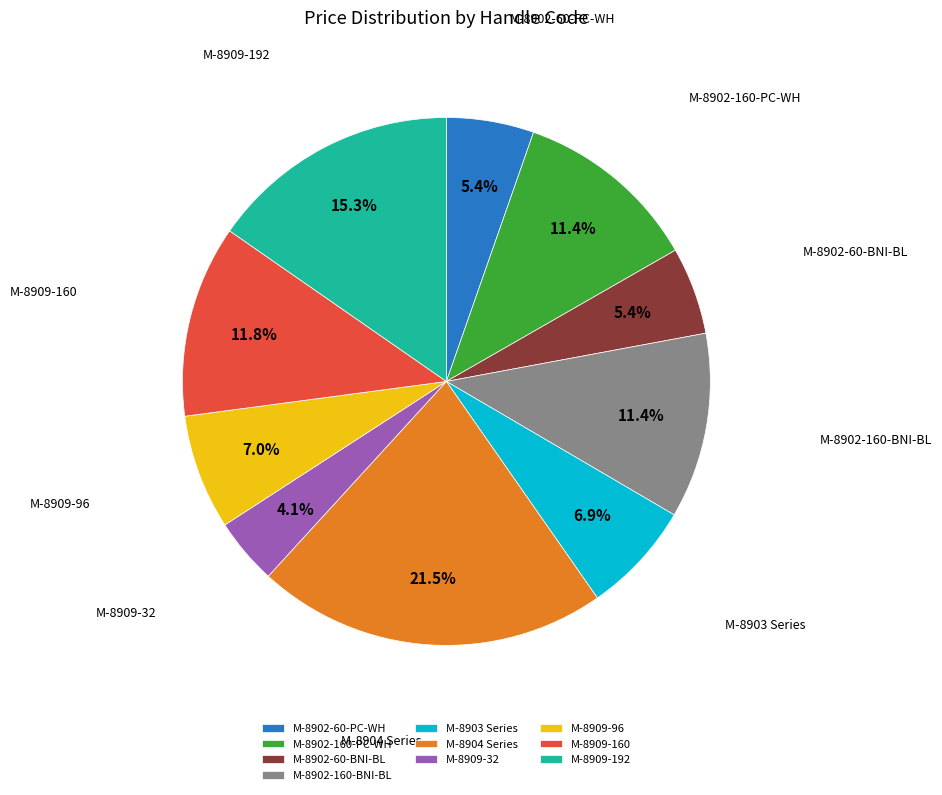

Count the number of slices in the pie.

10